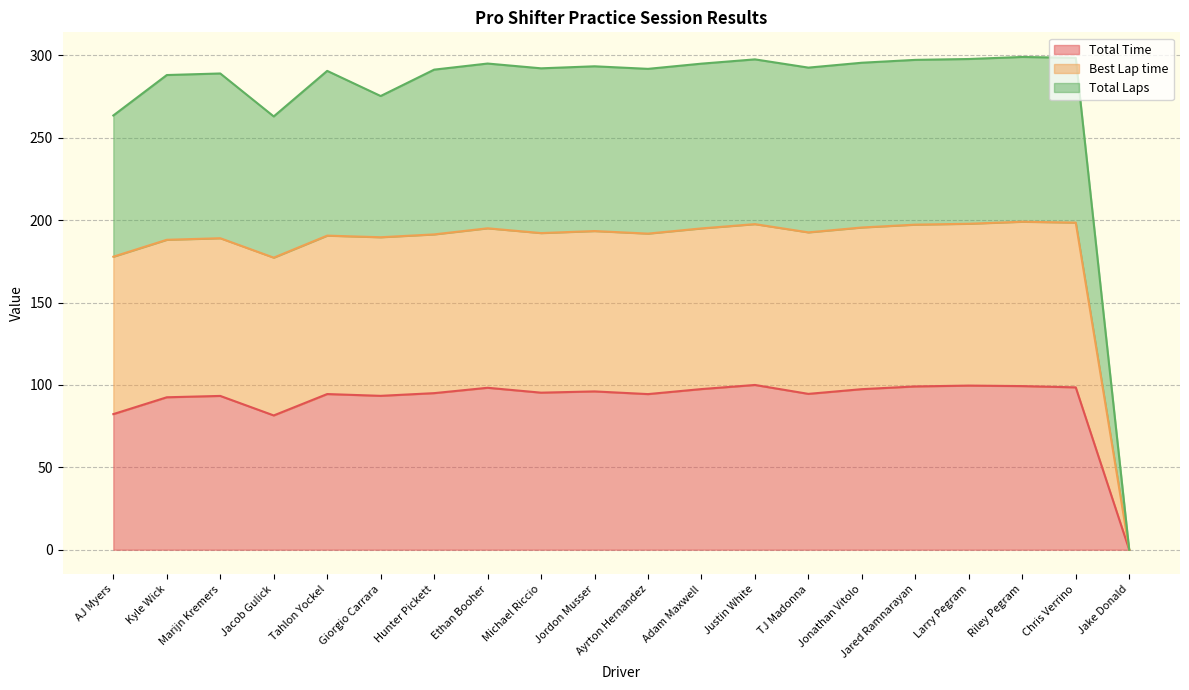

How many values in the Best Lap time series exceed 192?

11